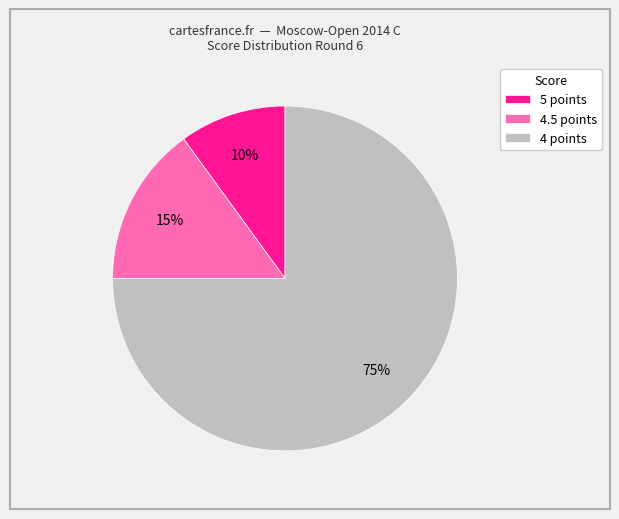

Rank the categories by value from lowest to highest.

5 points, 4.5 points, 4 points